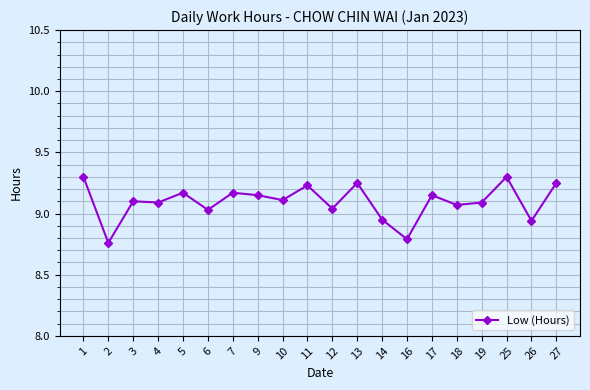

True or false: there are more than 1 points higher than both neighbors.

True